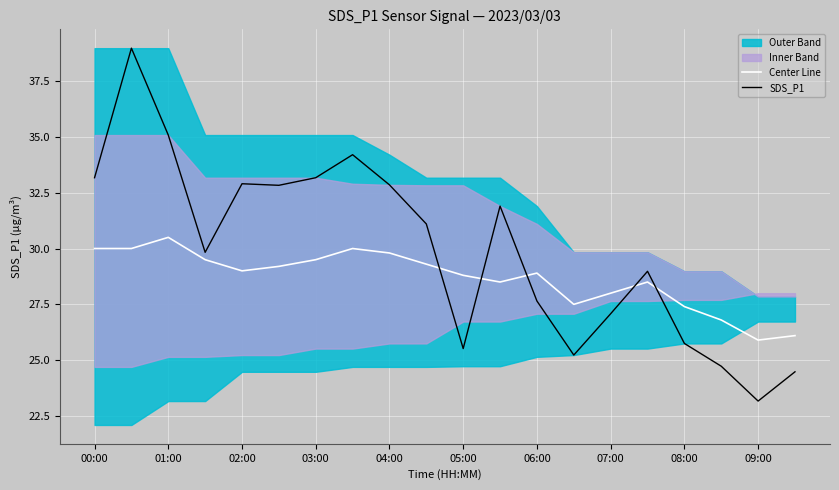

At which category does Center Line reach its first local peak?

01:00